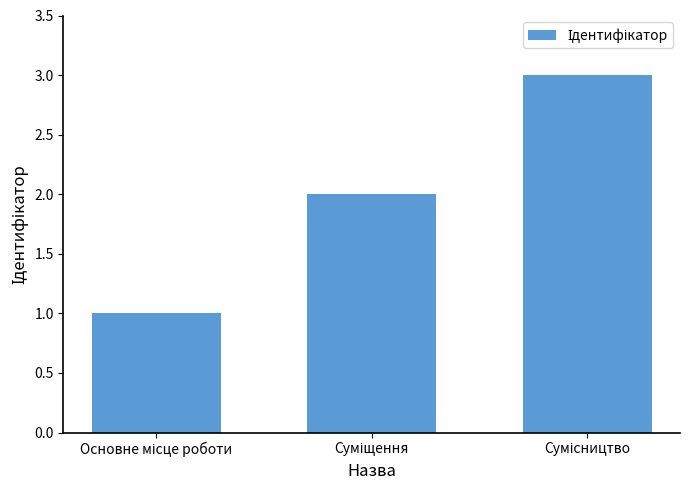

What is the sum of all values?

6